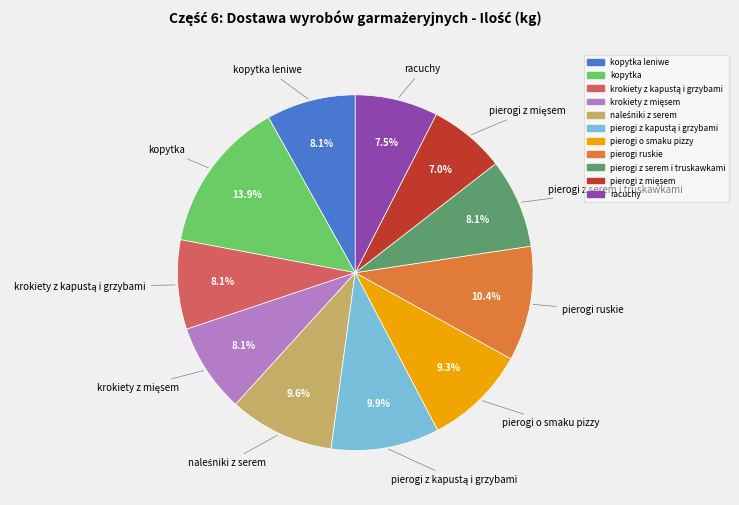

Does any single category account for the majority?

No